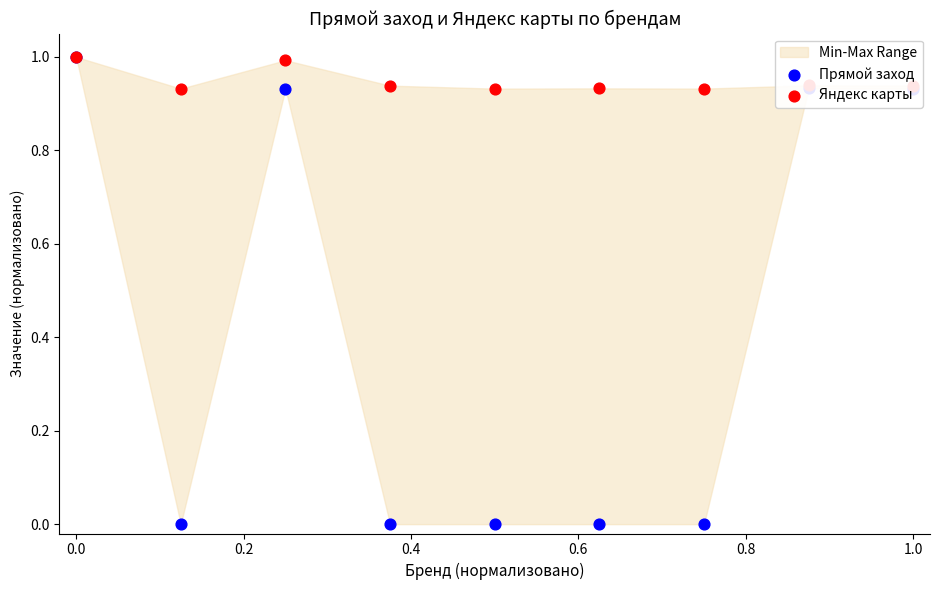

Which series has the largest total across all categories?

Яндекс карты